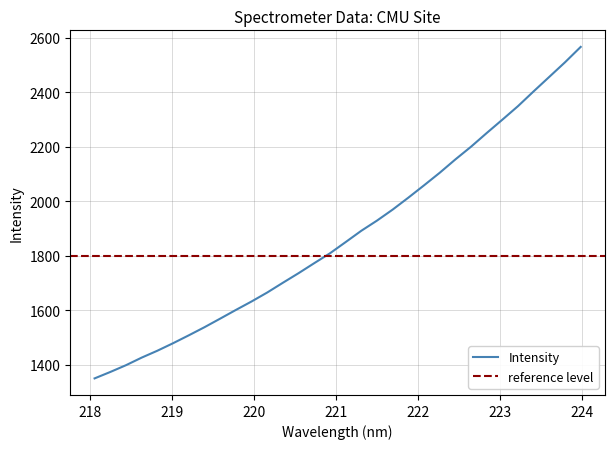

What is the average value?

1876.1